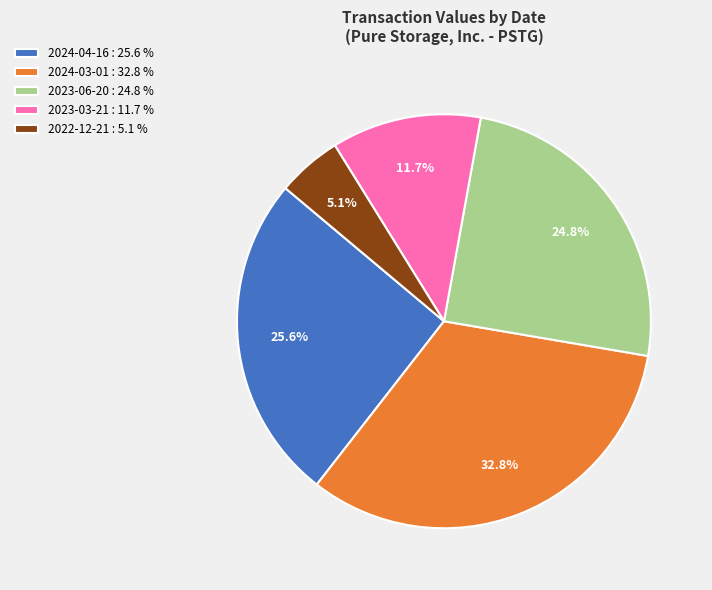

What percentage is the 2023-06-20 slice, to the nearest percent?

25%